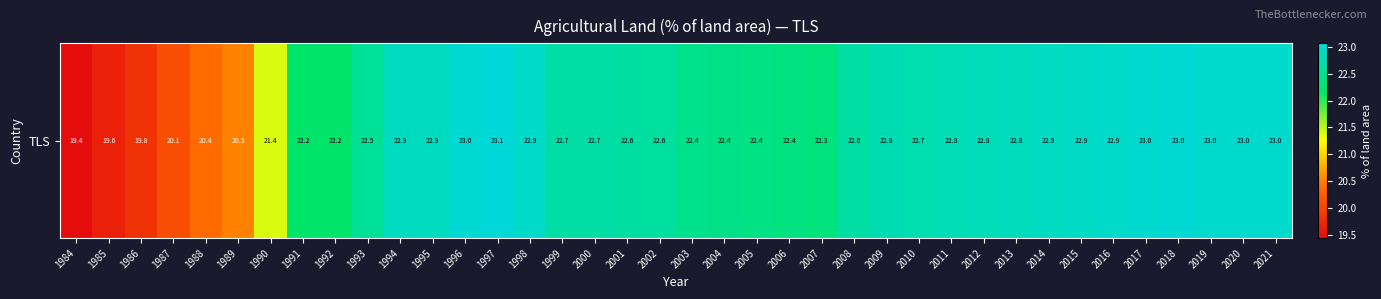

The chart shows a value of 20.4 at 1988. True or false?

True